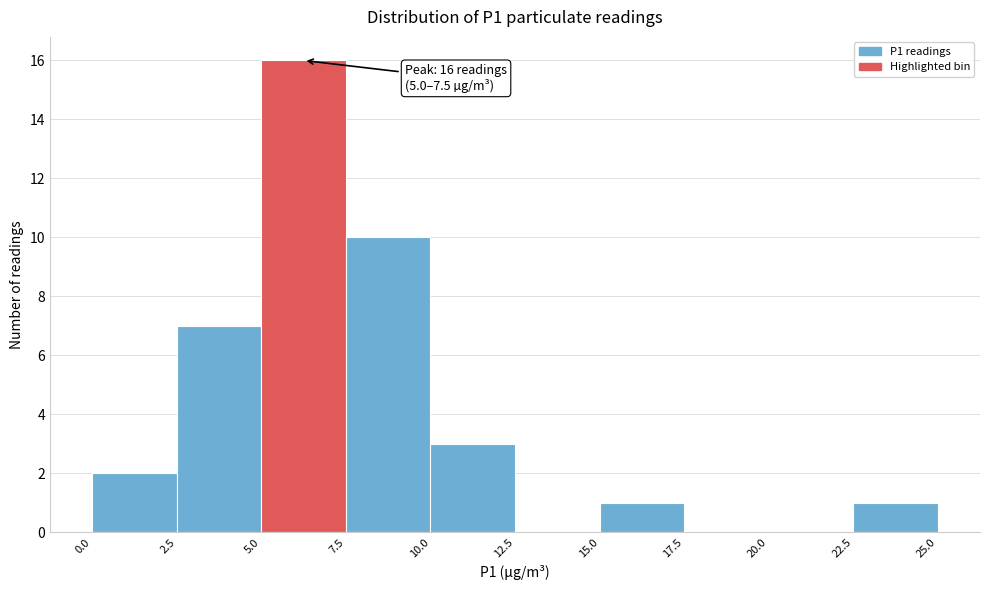

Which range on the x-axis has the tallest bar?

5.0 to 7.5